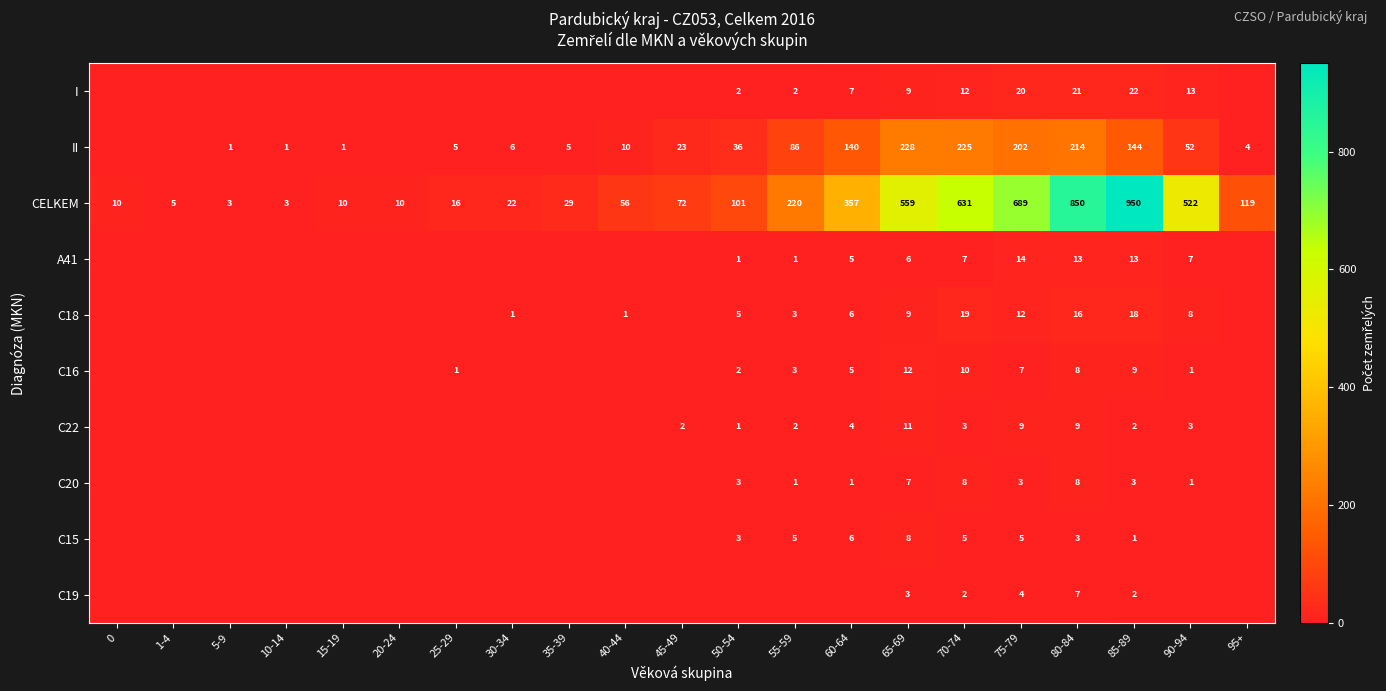

What is the greatest value displayed?

950